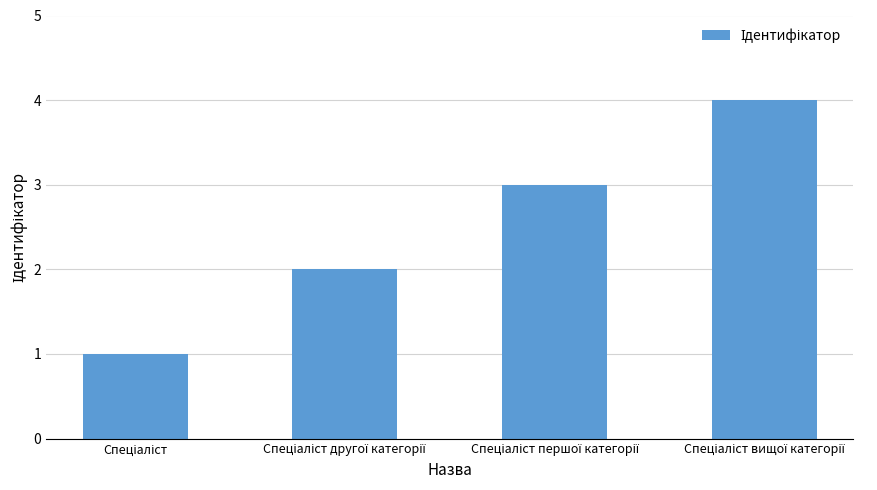

What is the value of the 2nd bar from the left?

2